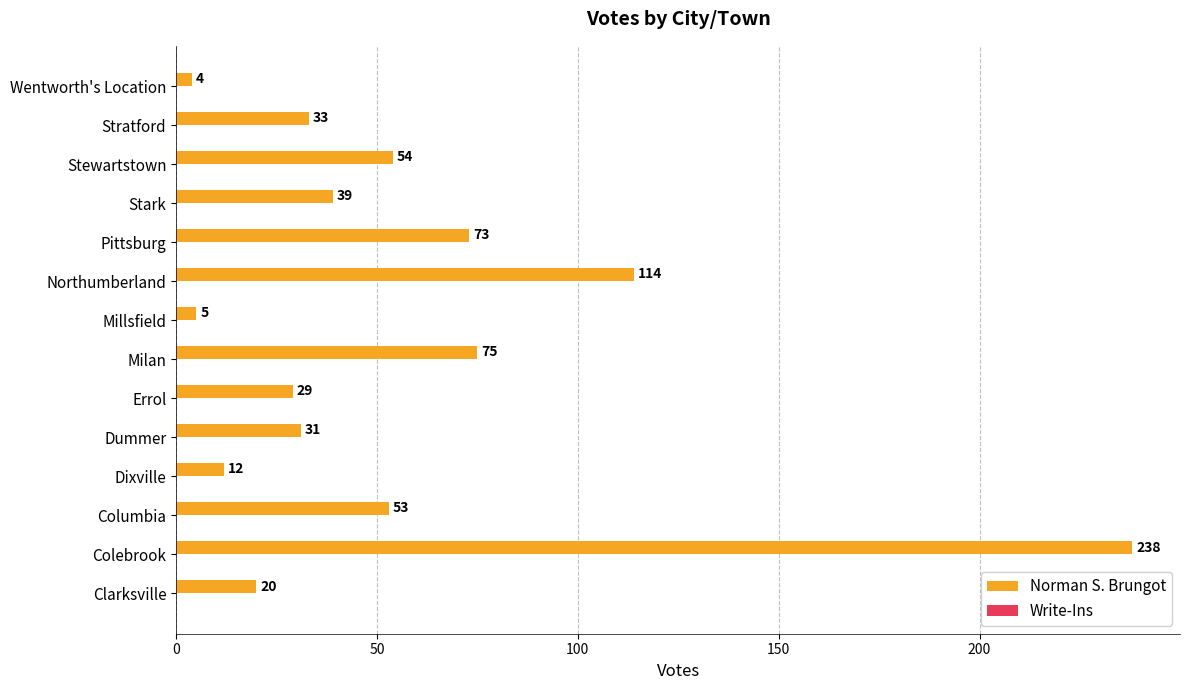

What is the difference between the maximum and minimum values?

234